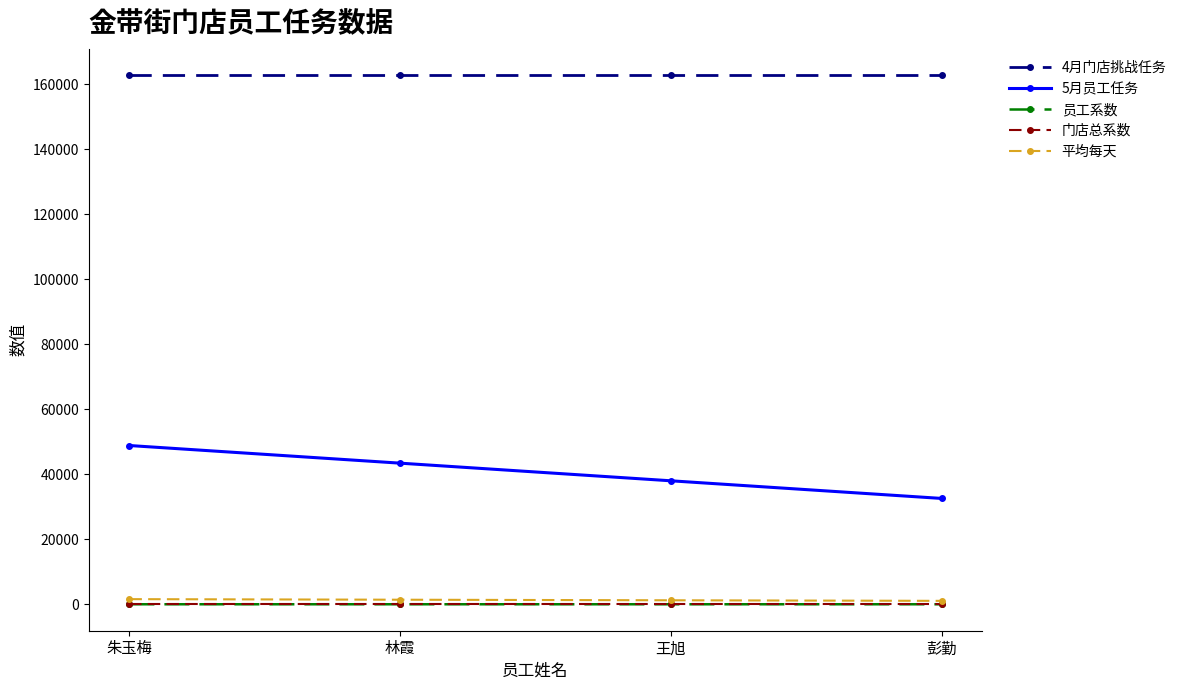

Count the number of categories in the chart.

4